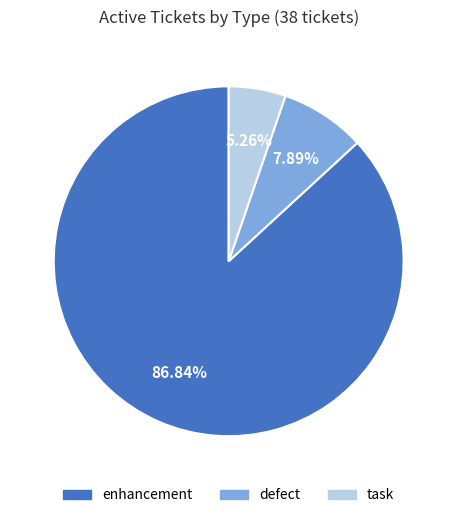

The task slice represents 5% of the pie. True or false?

True